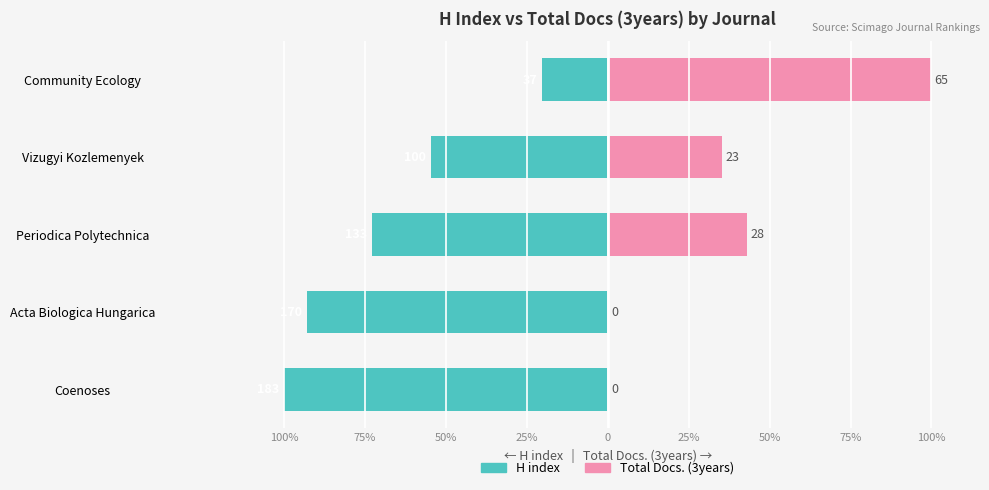

True or false: H index has a value of -15.4 at Periodica Polytechnica.

False